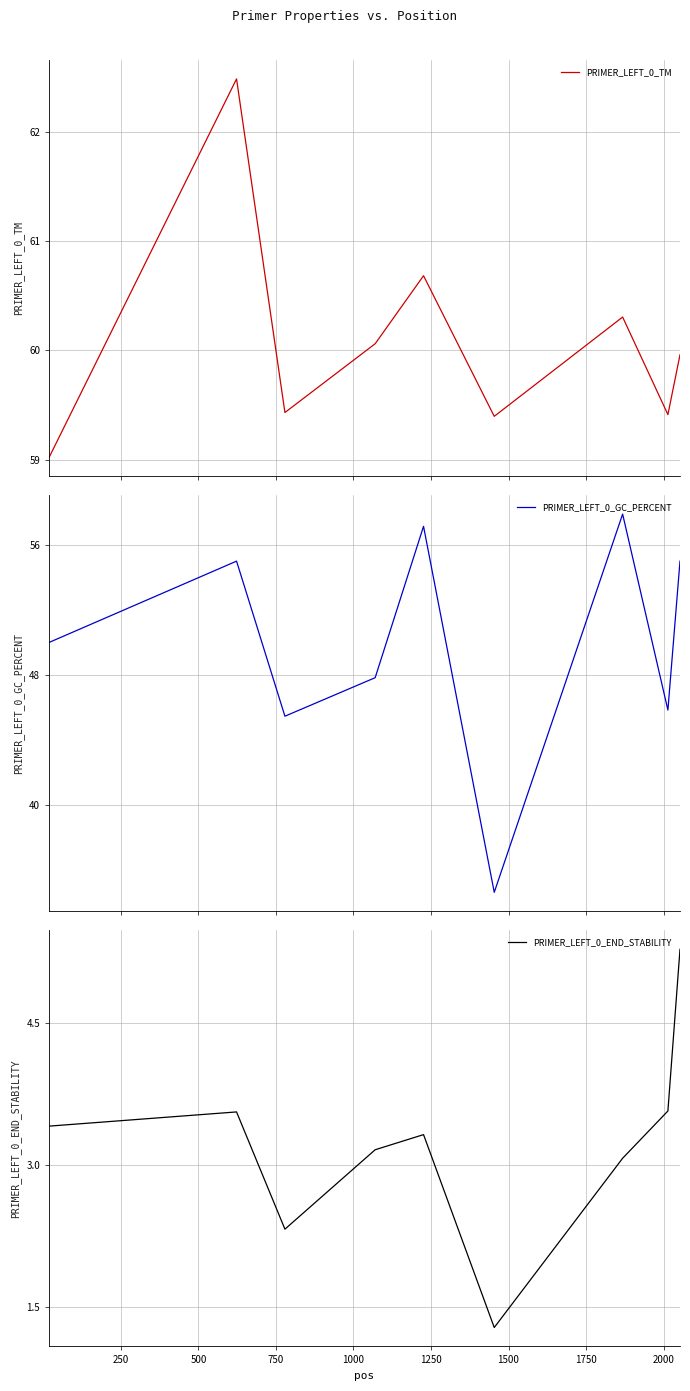

True or false: PRIMER_LEFT_0_TM and PRIMER_LEFT_0_GC_PERCENT cross at least once.

False